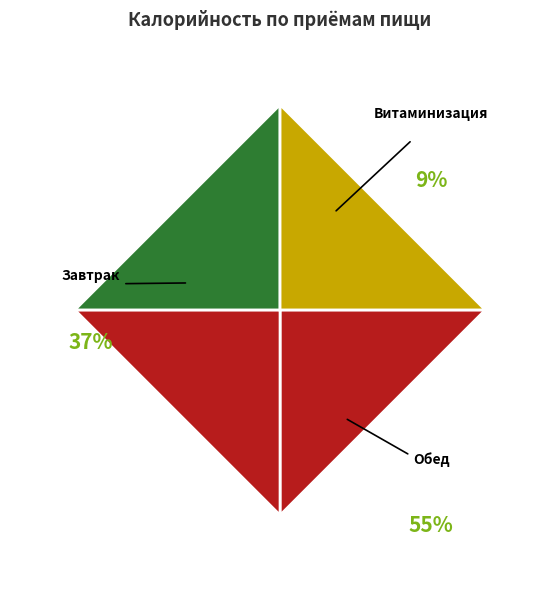

Rank the categories by value from highest to lowest.

Обед, Завтрак, Витаминизация